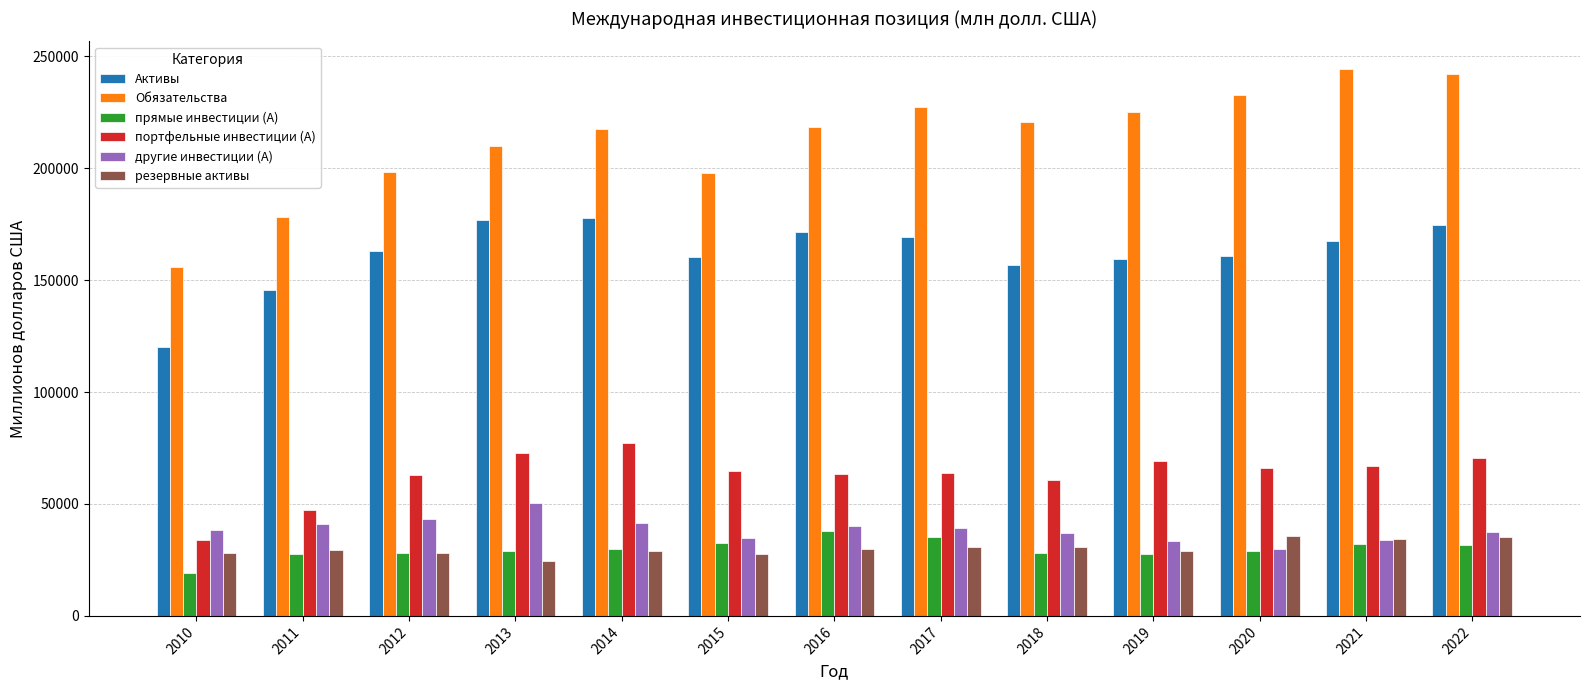

At which category does the chart reach its peak across all series?

2021